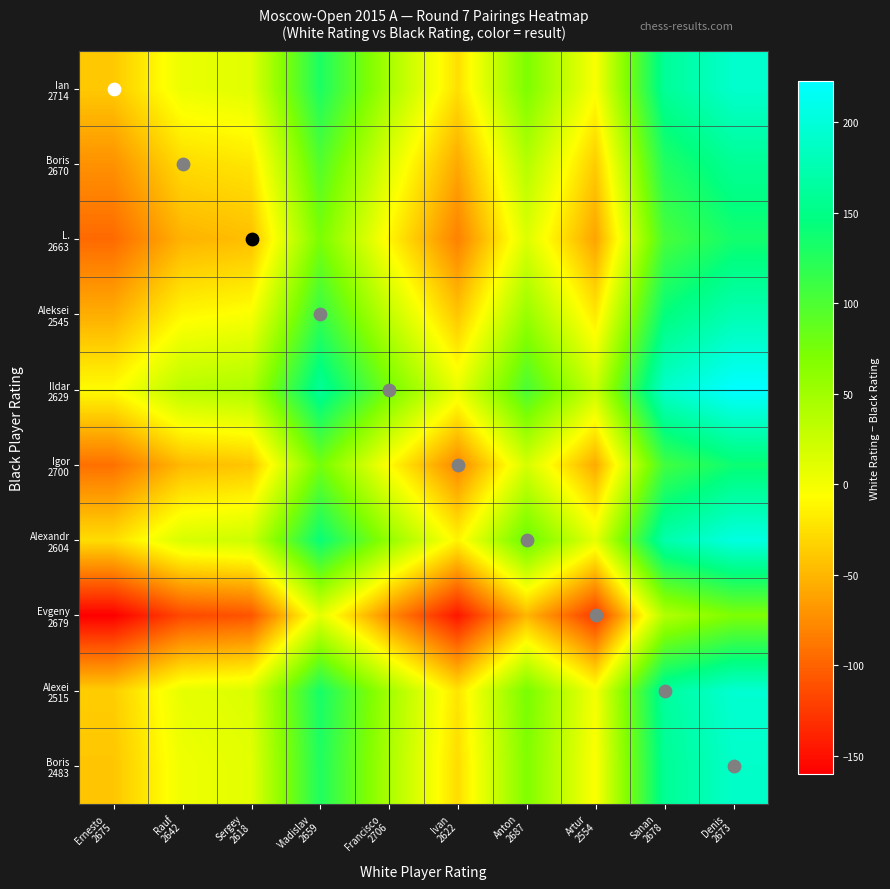

Rank the series at Rauf 2642 from lowest to highest value.

Evgeny 2679, L. 2663, Igor 2700, Boris 2670, Aleksei 2545, Boris 2483, Ian 2714, Alexei 2515, Alexandr 2604, Ildar 2629